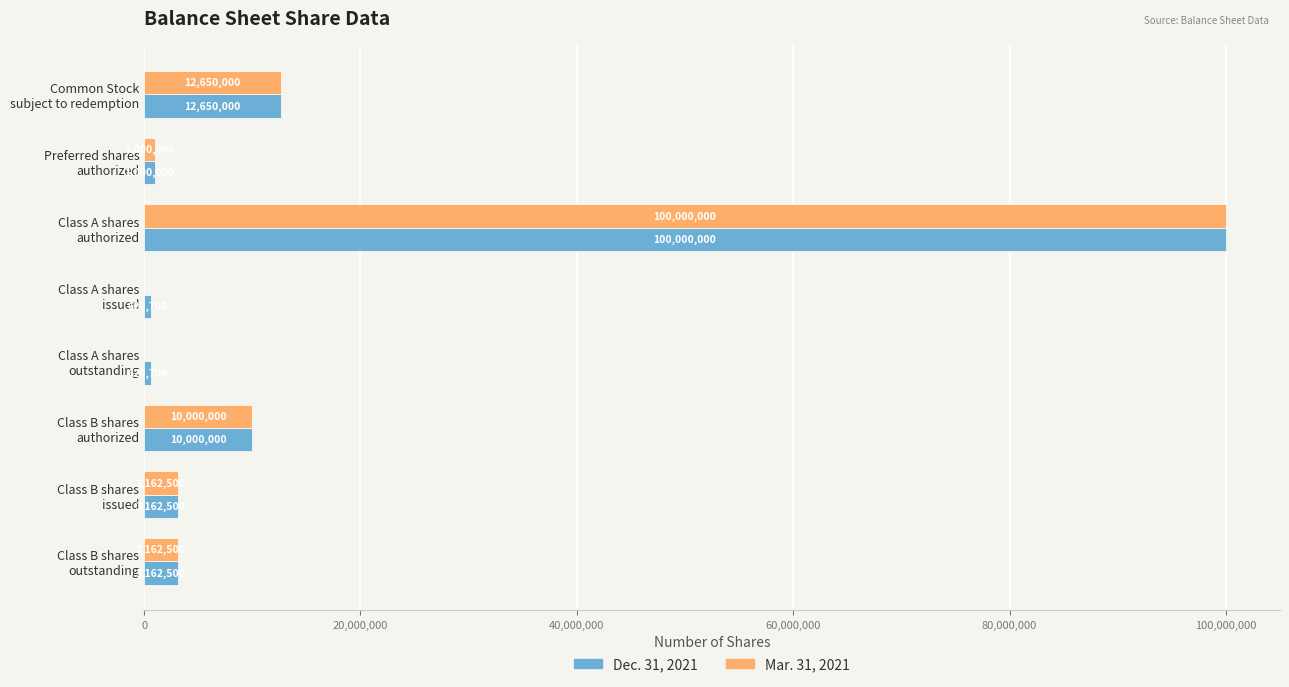

What is the greatest value displayed?

100000000